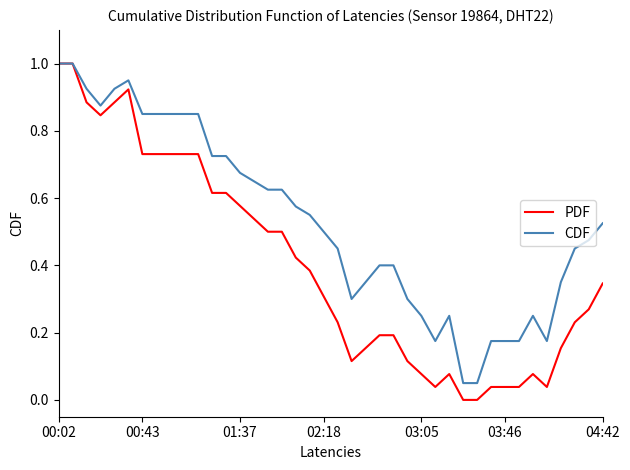

Which series has the largest total across all categories?

CDF